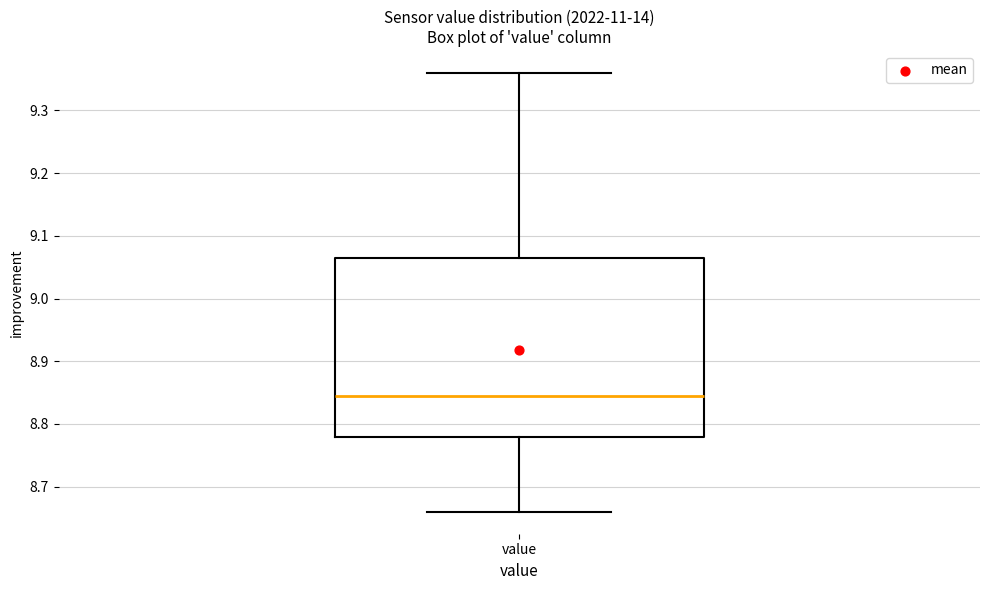

Transcribe this box plot: give where the median line is, the range the box spans, and where the two whiskers end, as read against the y-axis. The values are not printed on the chart, so give them approximately, as read against the axis.

median 8.85, box 8.78 to 9.07, whiskers 8.66 to 9.36